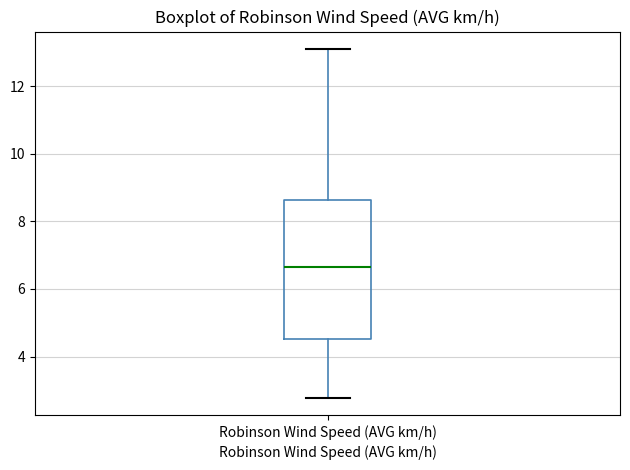

Read this box plot against the y-axis: the position of the median line, the range covered by the box, and the ends of both whiskers. The values are not printed on the chart, so give them approximately, as read against the axis.

median 6.6, box 4.6 to 8.6, whiskers 2.8 to 13.2